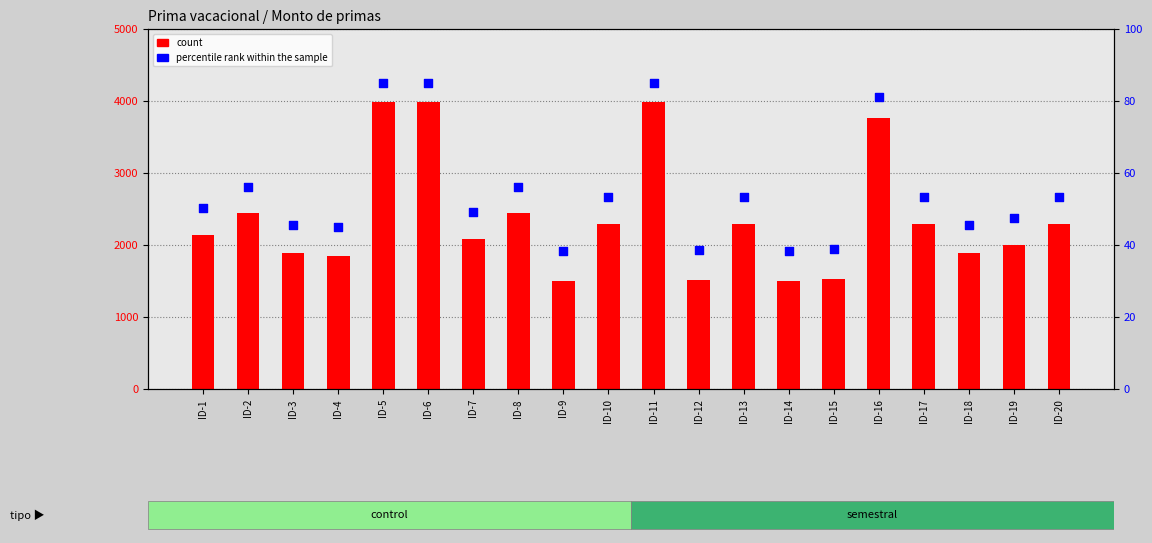

What are all the series names shown in the legend?

count, percentile rank within the sample